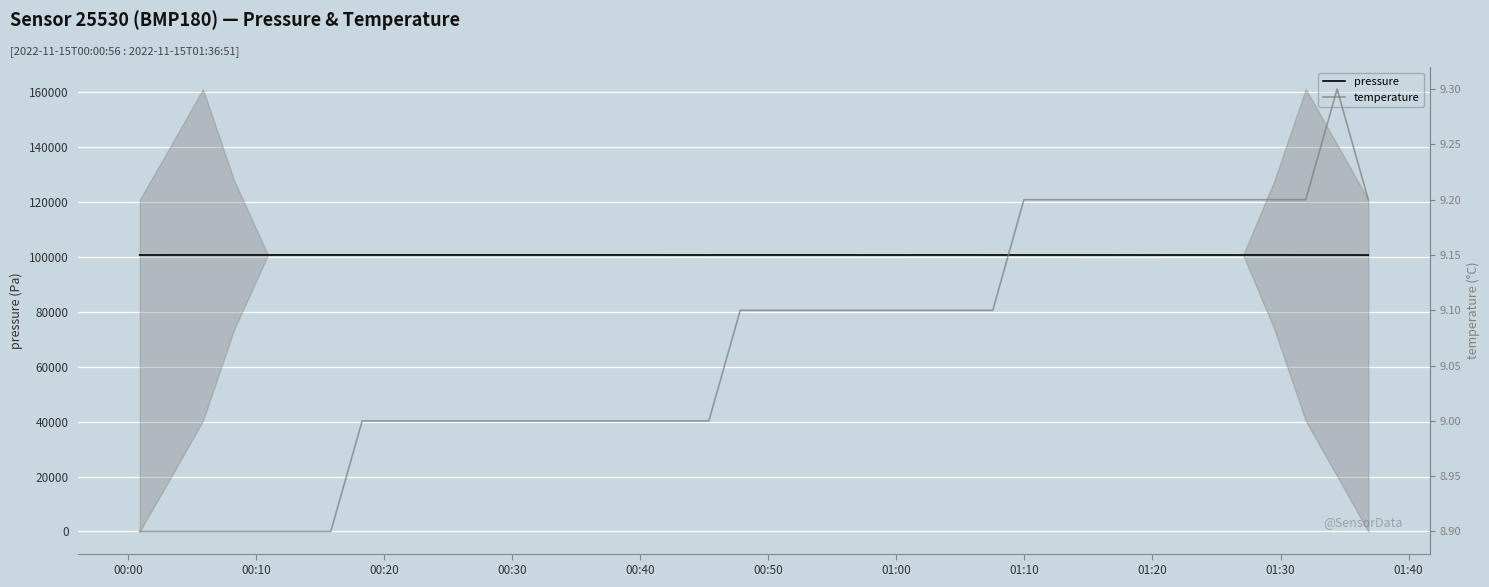

List the series in order of their peak value, lowest first.

temperature, pressure